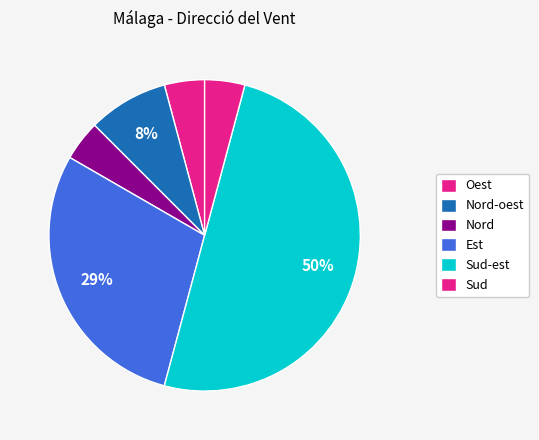

Is there a majority slice in this chart?

No